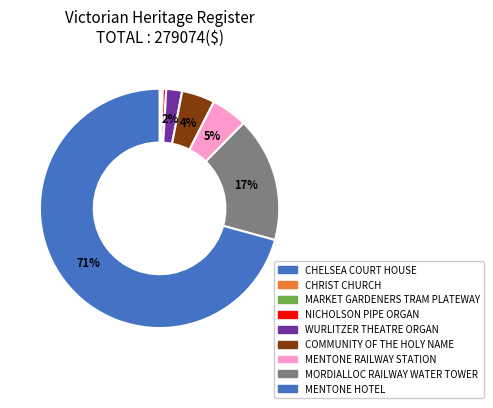

Rank the categories by value from lowest to highest.

CHELSEA COURT HOUSE, CHRIST CHURCH, MARKET GARDENERS TRAM PLATEWAY, NICHOLSON PIPE ORGAN, WURLITZER THEATRE ORGAN, COMMUNITY OF THE HOLY NAME, MENTONE RAILWAY STATION, MORDIALLOC RAILWAY WATER TOWER, MENTONE HOTEL